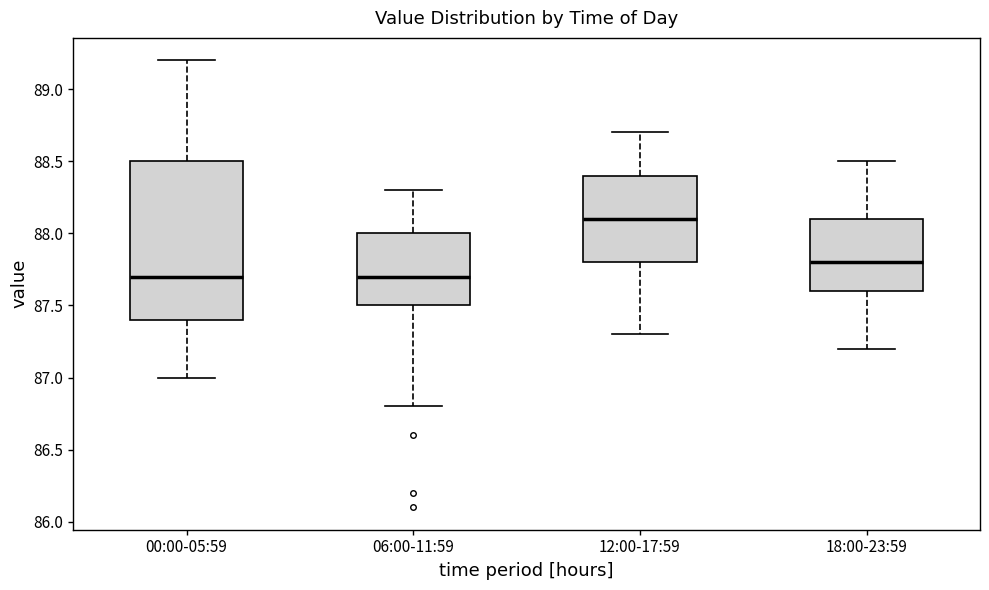

Which box is the tallest, from its lower edge to its upper edge?

00:00-05:59